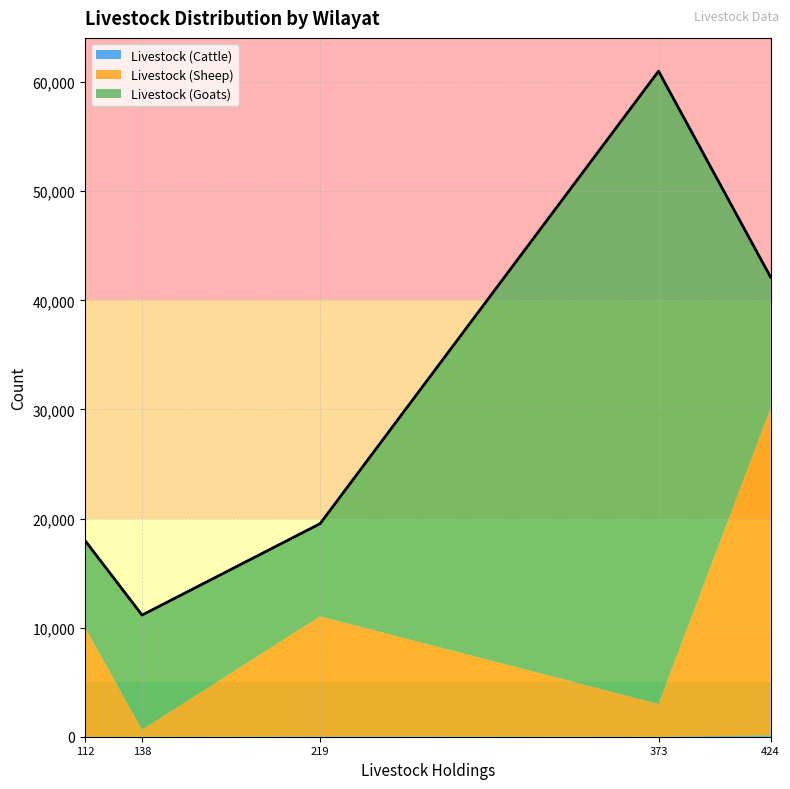

At which category is the sum across all series the highest?

373